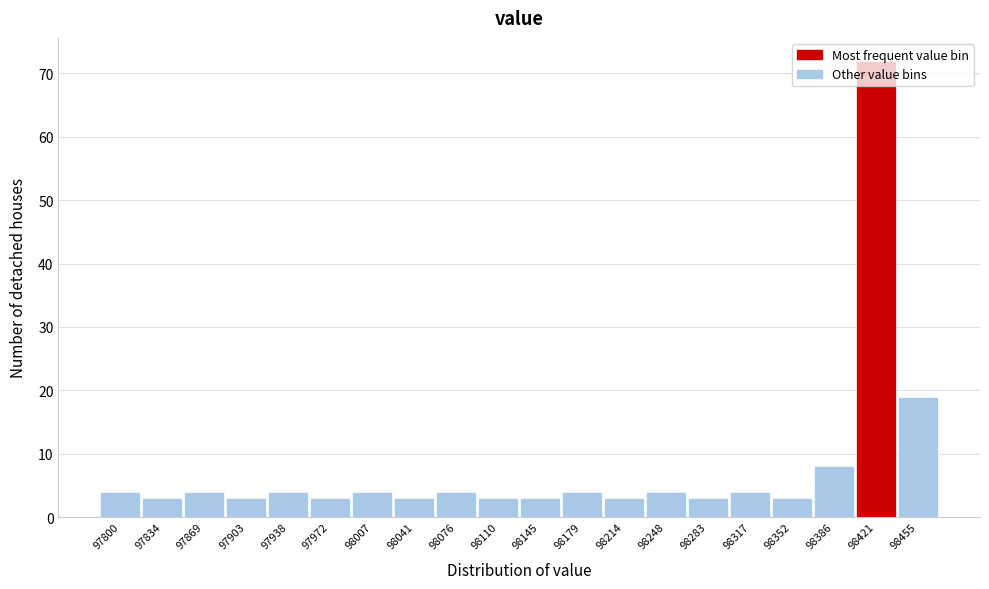

What is the ratio of the value at 97869 to the value at 98352?

1.3